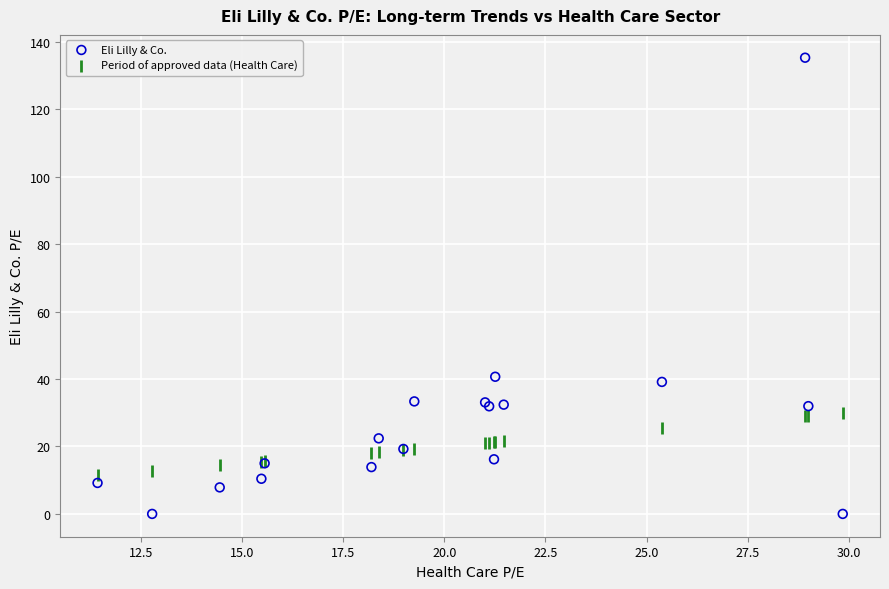

Which series has the largest Y range (max minus min)?

Eli Lilly & Co.